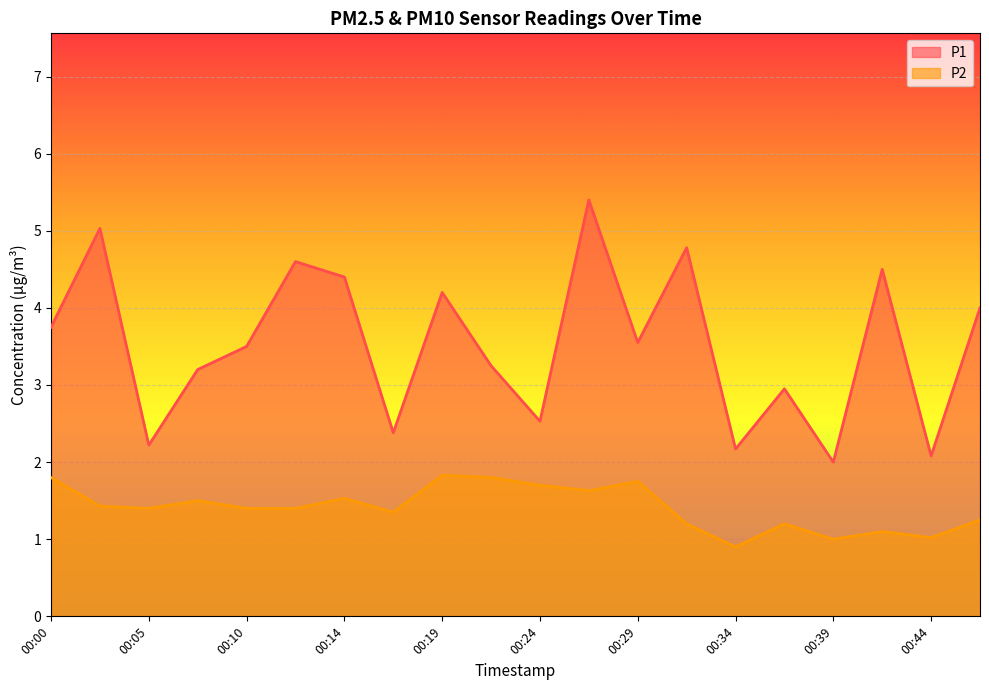

What are all the series names shown in the legend?

P1, P2